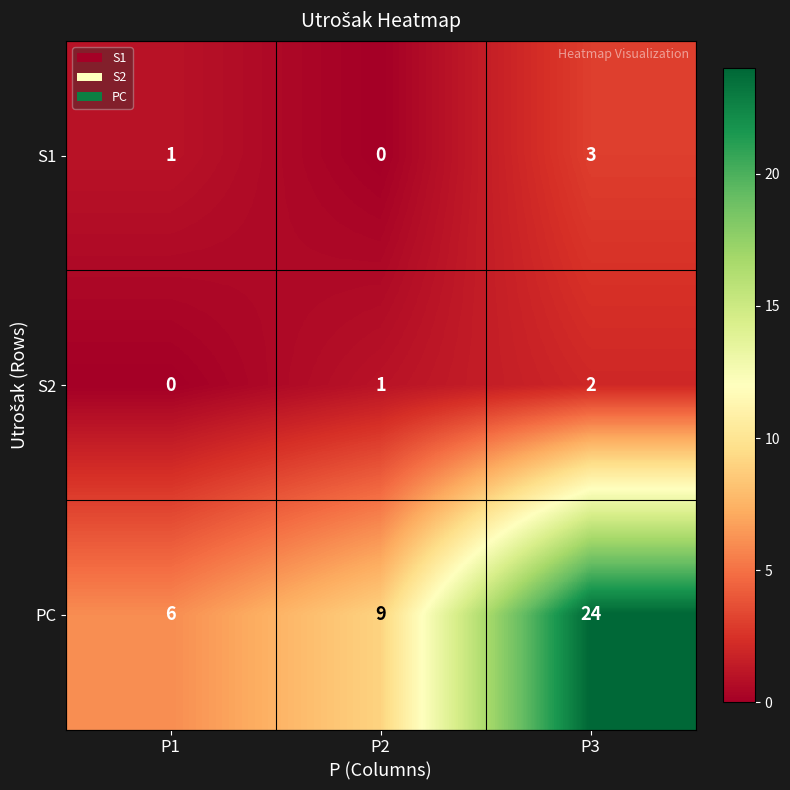

Reading left to right, what are all the values shown in this chart?

S1: P1=1	P2=0	P3=3
S2: P1=0	P2=1	P3=2
PC: P1=6	P2=9	P3=24